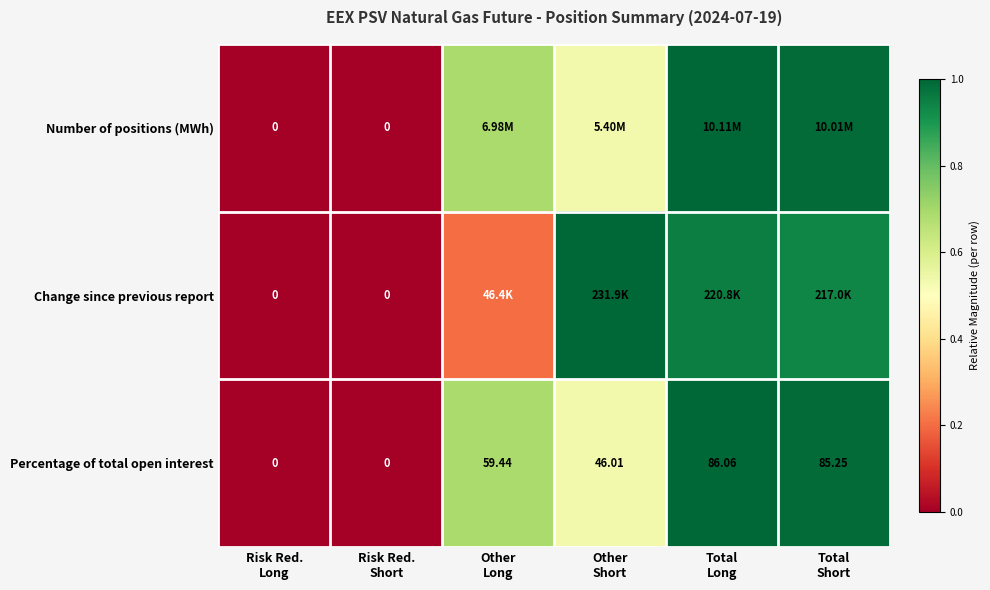

Which category has the lowest value in the Change since previous report series?

Risk Red. Long